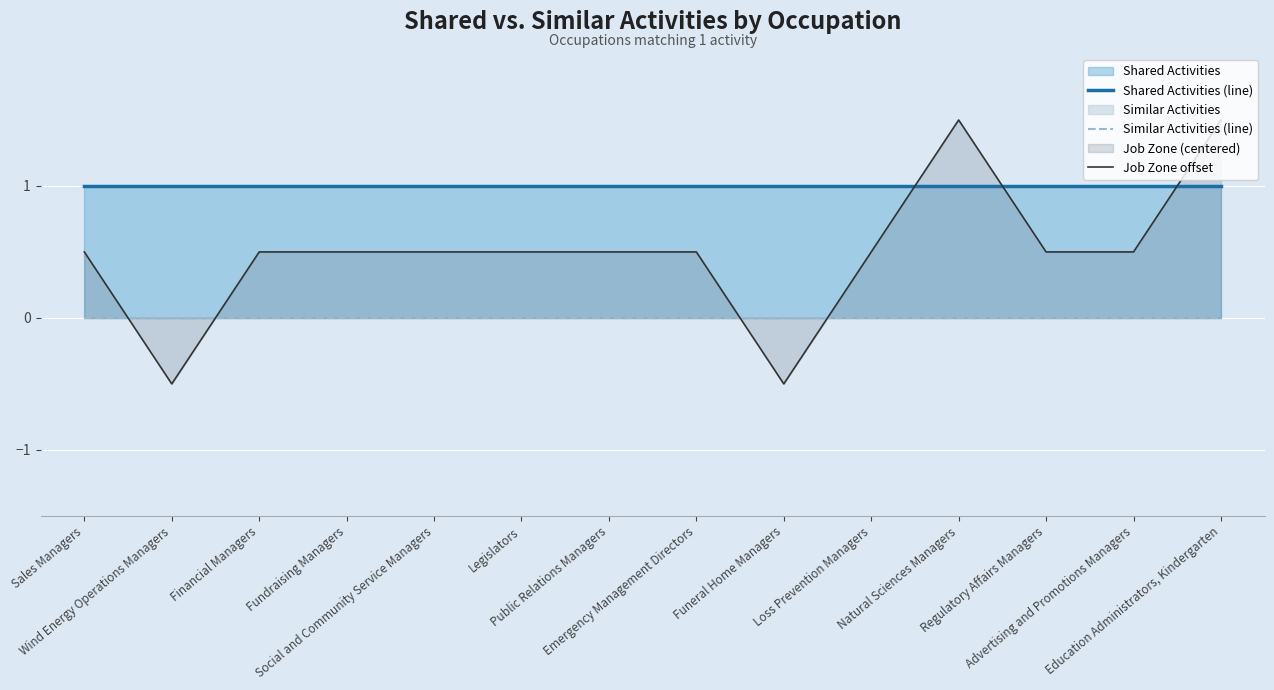

Is the value of Similar Activities (line) at Public Relations Managers greater than the value of Job Zone offset at Financial Managers?

No